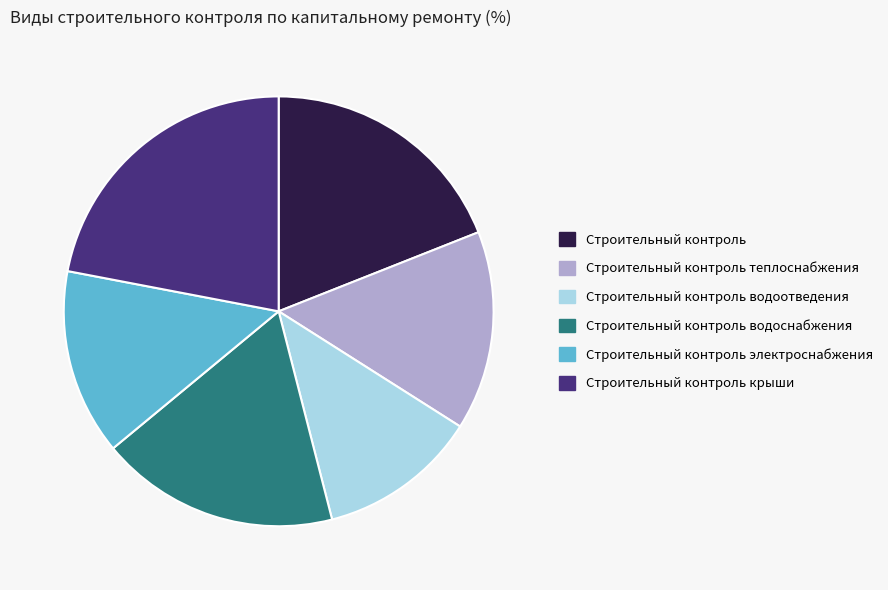

Is the sum of Строительный контроль электроснабжения and Строительный контроль теплоснабжения greater than half?

No